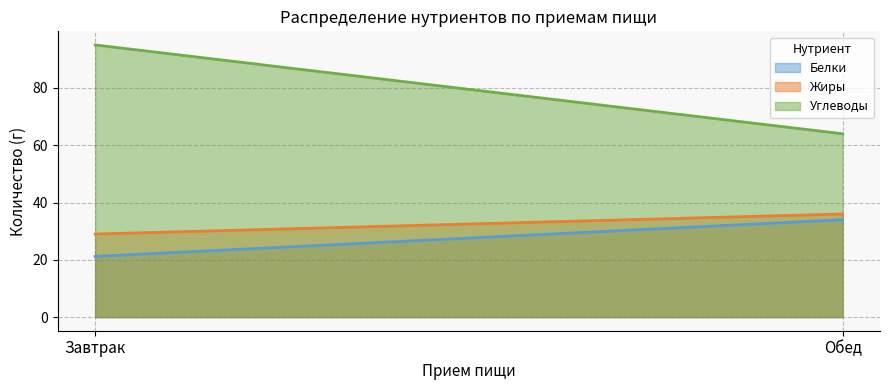

Rank the series by their maximum value, from highest to lowest.

Углеводы, Жиры, Белки